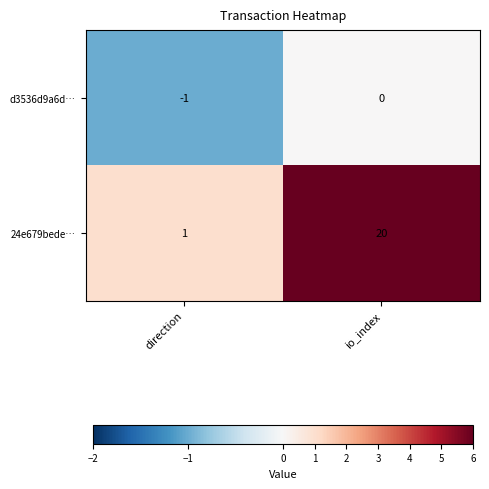

Rank the series at io_index from lowest to highest value.

d3536d9a6d…, 24e679bede…